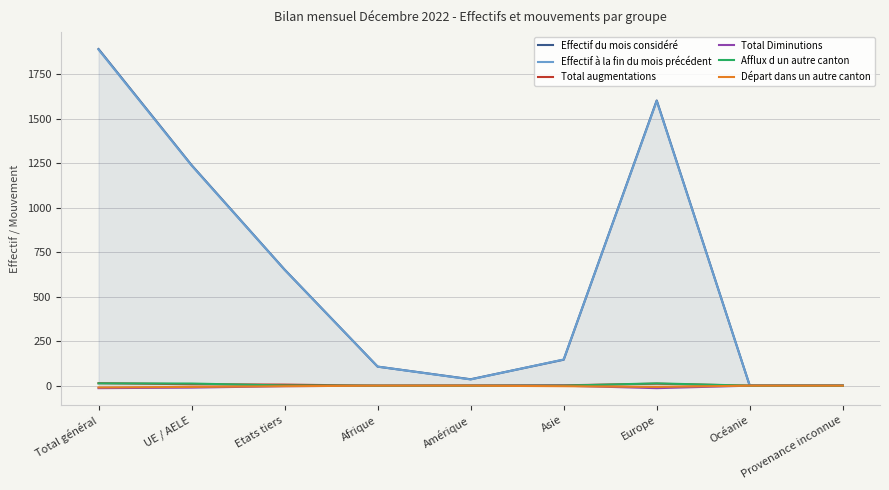

Which series has the widest spread of values?

Effectif du mois considéré